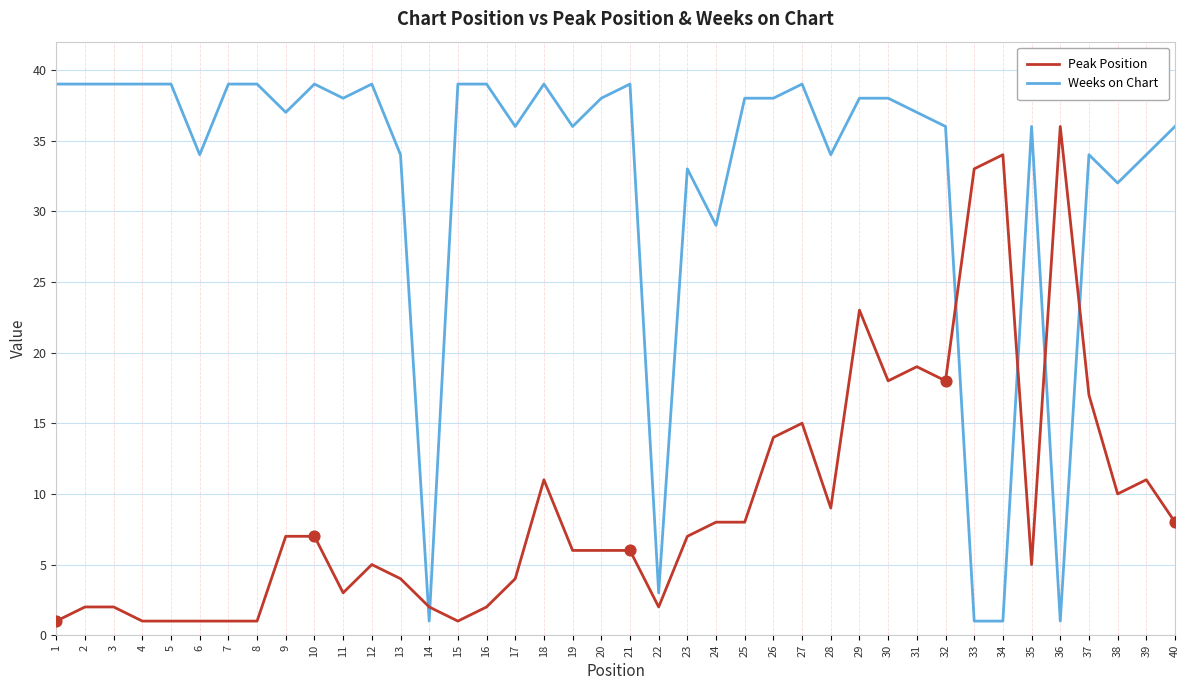

What are all the series names shown in the legend?

Peak Position, Weeks on Chart